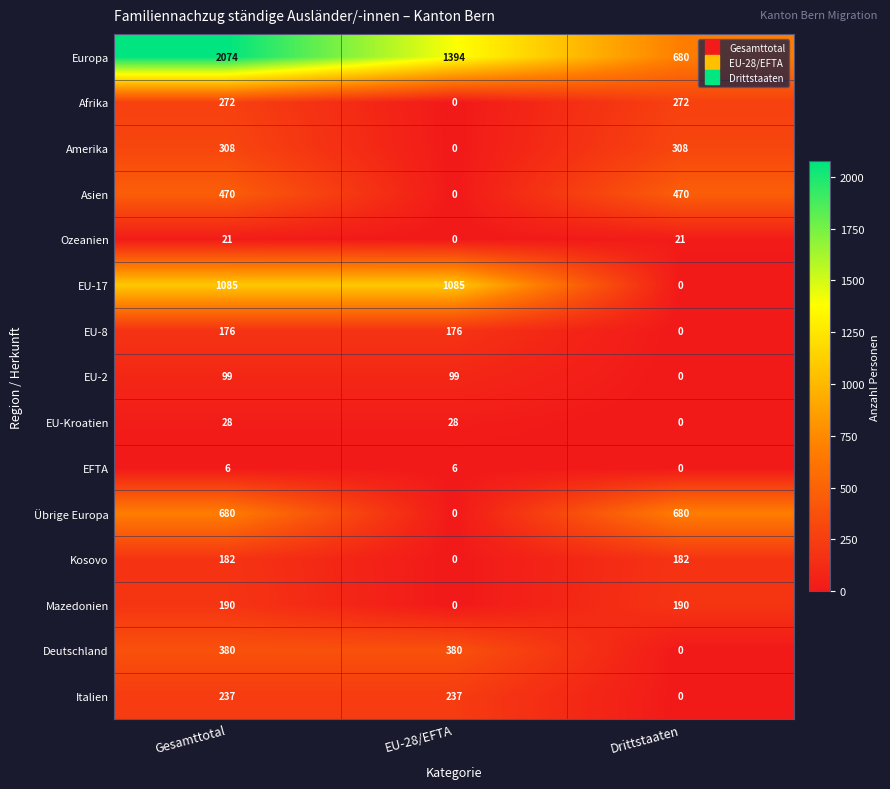

What is the sum of all Afrika values?

544